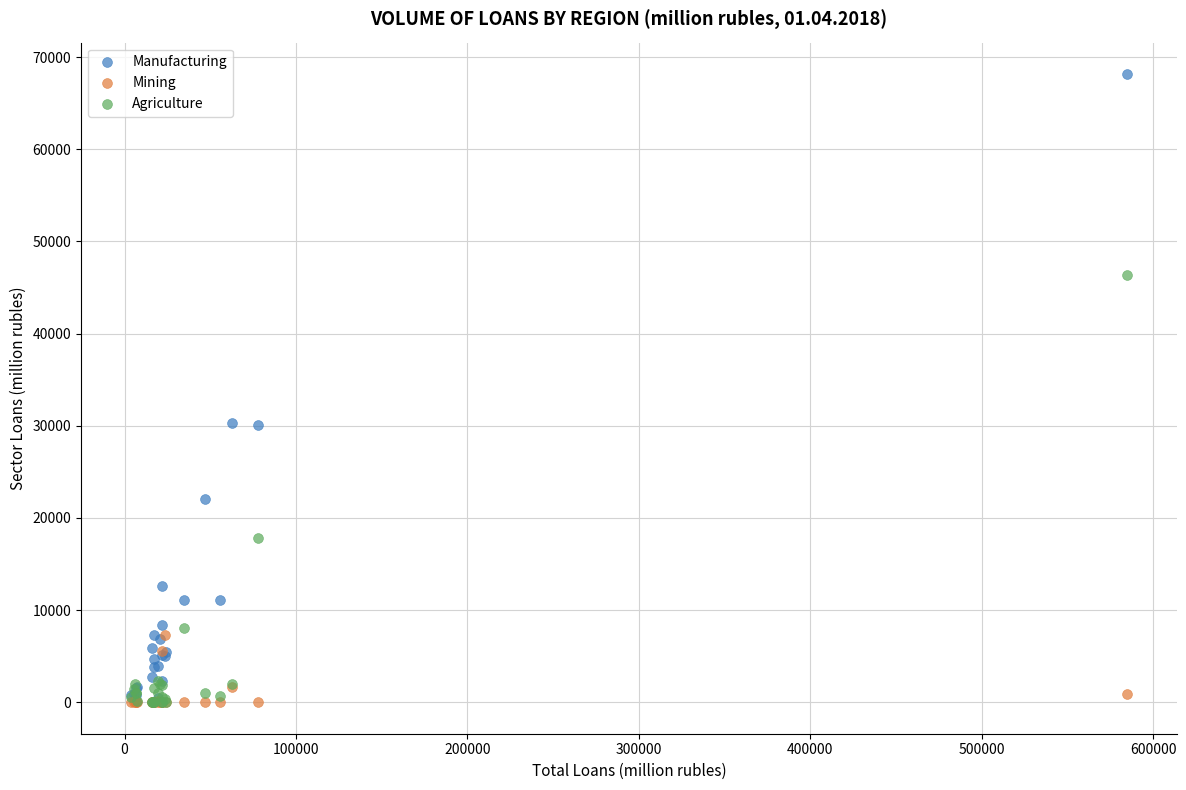

In the Agriculture series, what Y value is closest to 23181?

17838